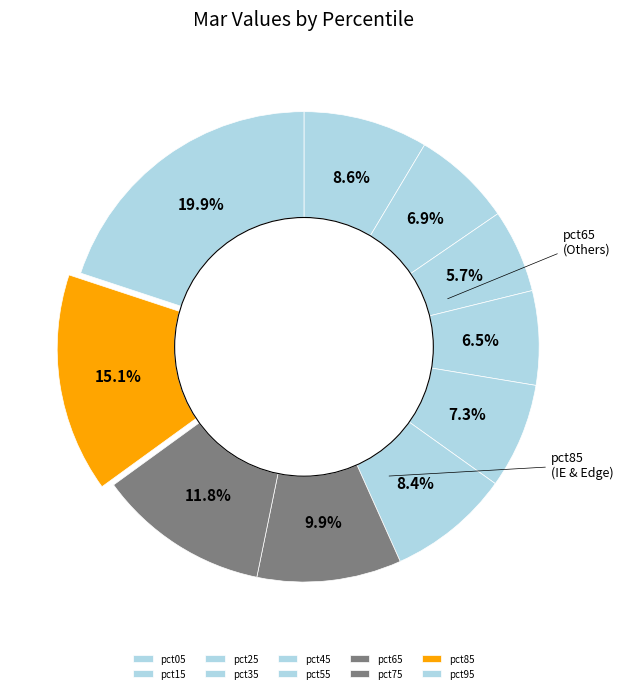

How many segments does this pie chart have?

10